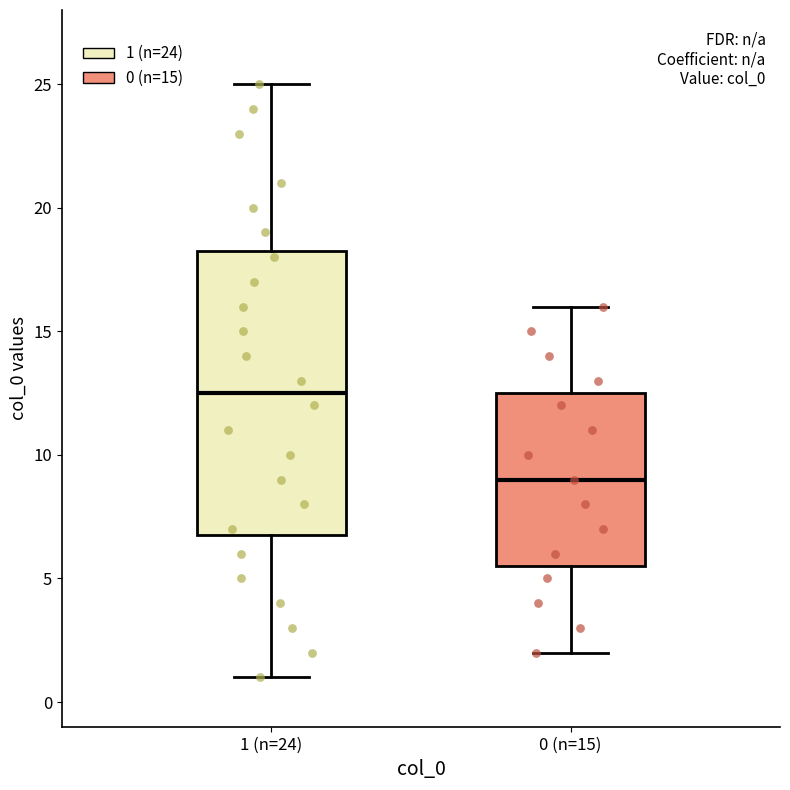

Comparing the boxes themselves (not the whiskers), which one is the tallest?

1 (n=24)